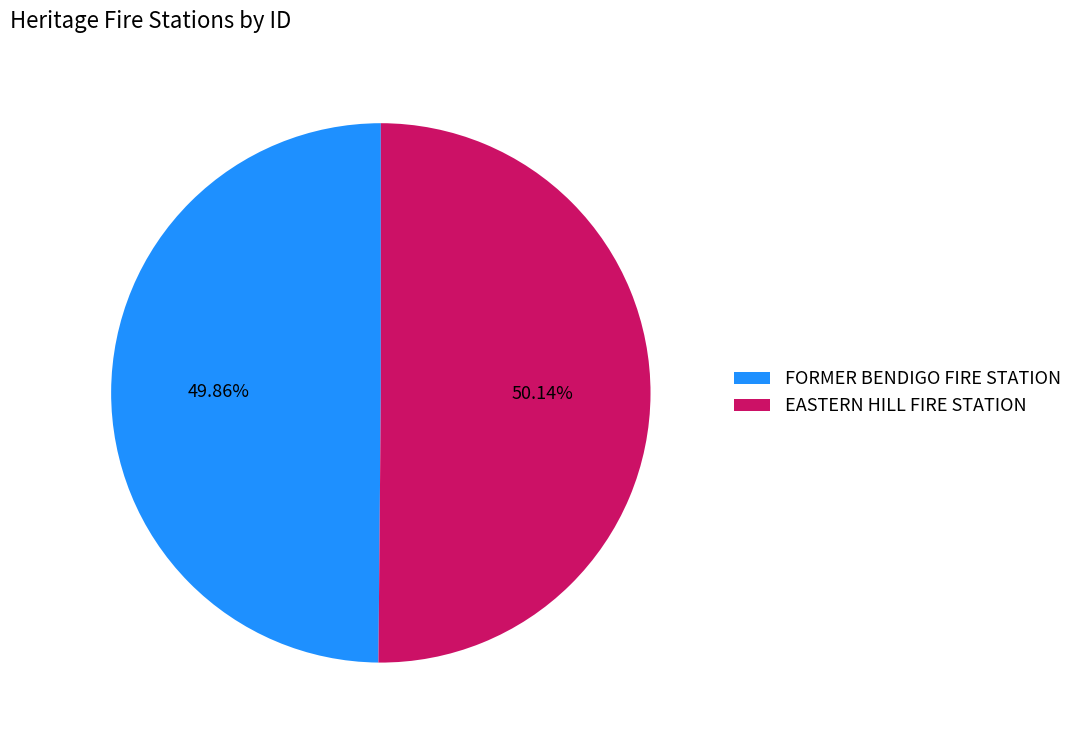

To the nearest percent, what is the average slice percentage?

50%